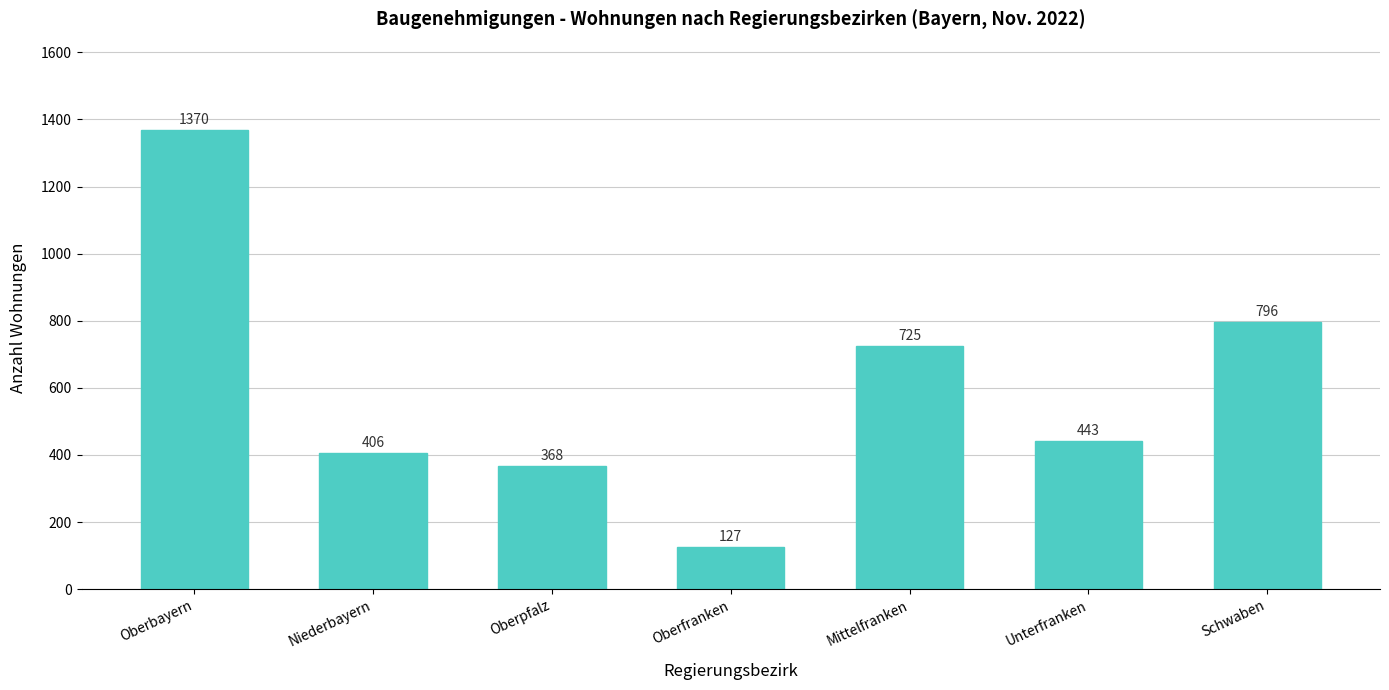

Which has a higher value, Niederbayern or Mittelfranken?

Mittelfranken